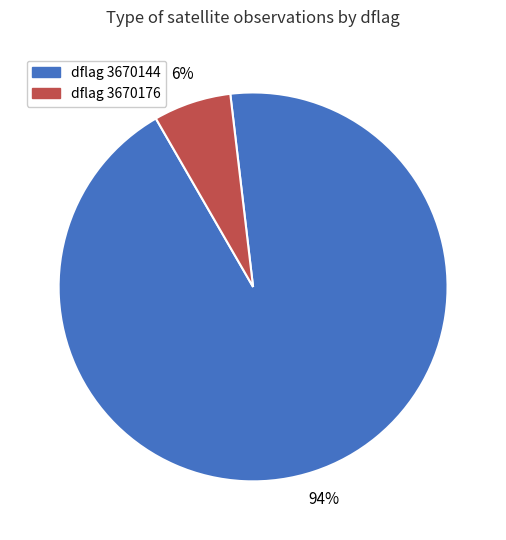

Is there a majority slice in this chart?

Yes